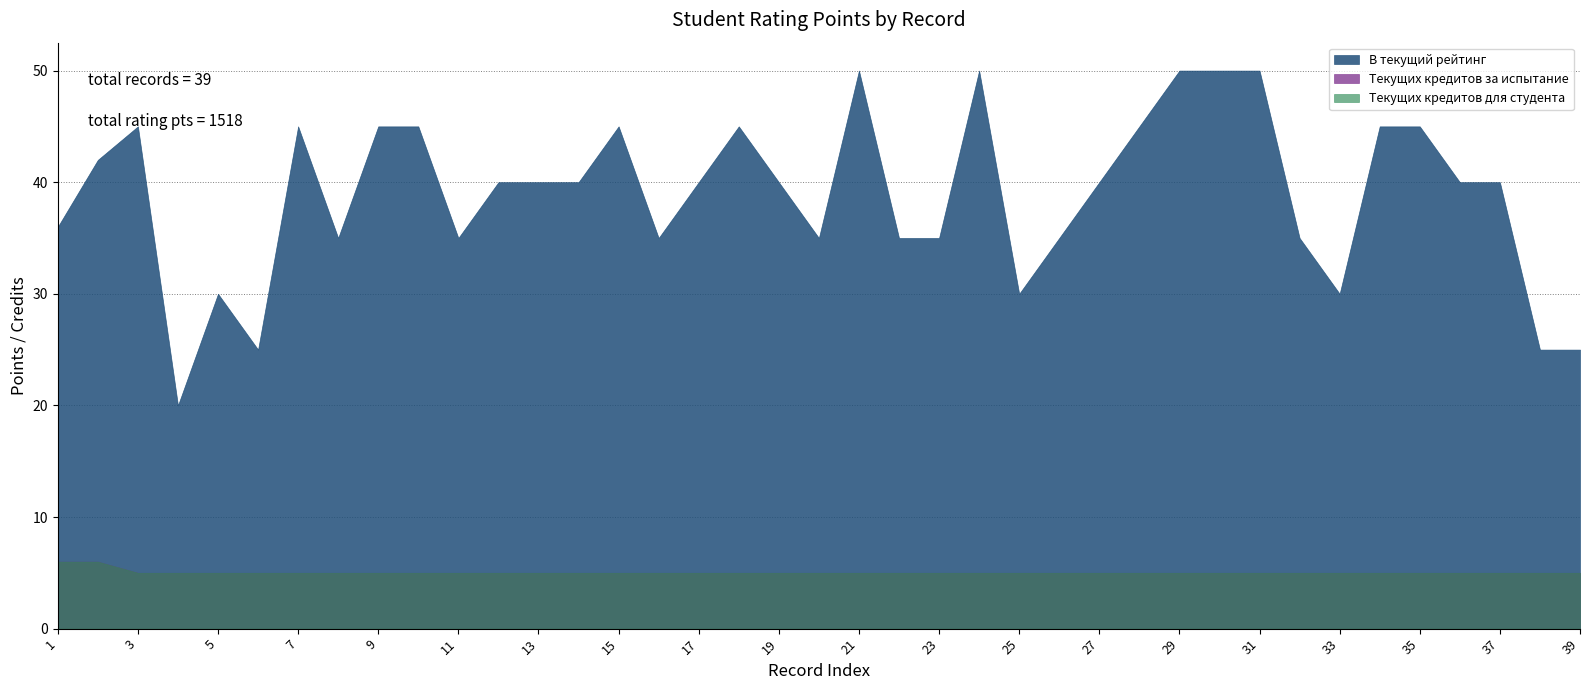

Where does the В текущий рейтинг series first go above 40?

2